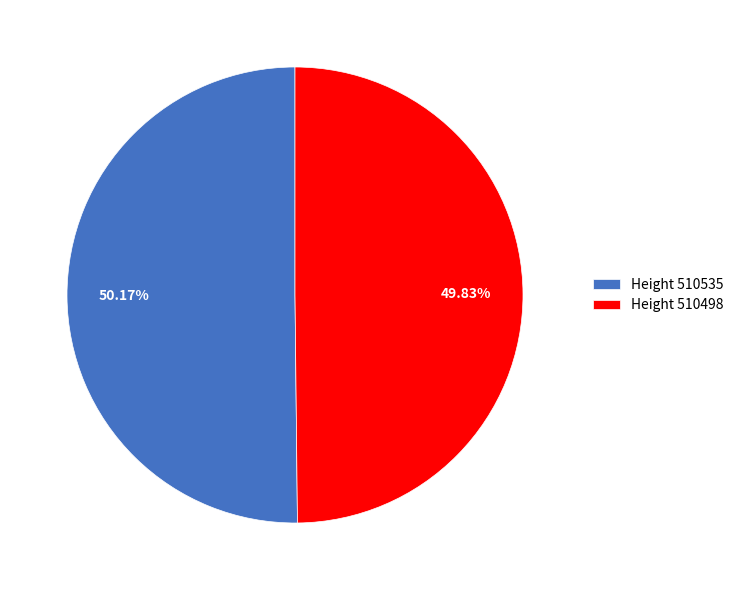

Approximately how many times larger is the value at Height 510535 compared to Height 510498?

1.0